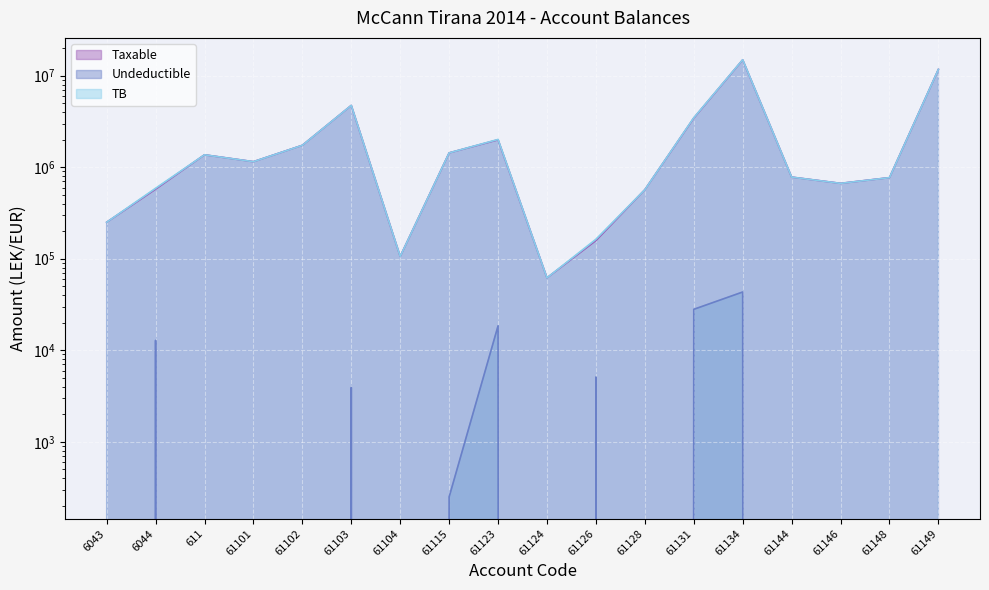

What is the difference between the highest and lowest values at 61126?

157990.0